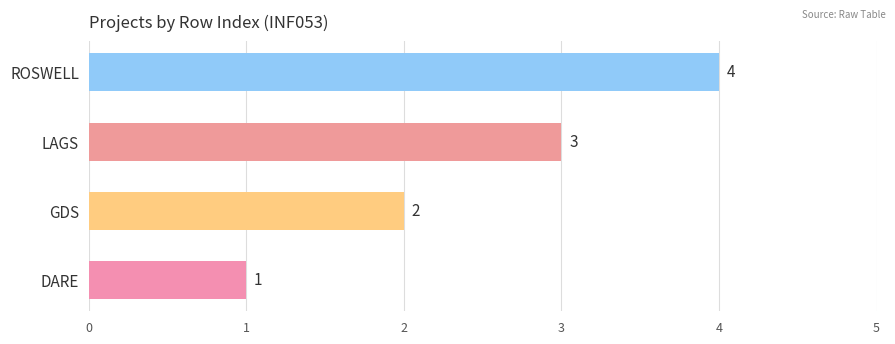

How many distinct data groups are displayed?

1